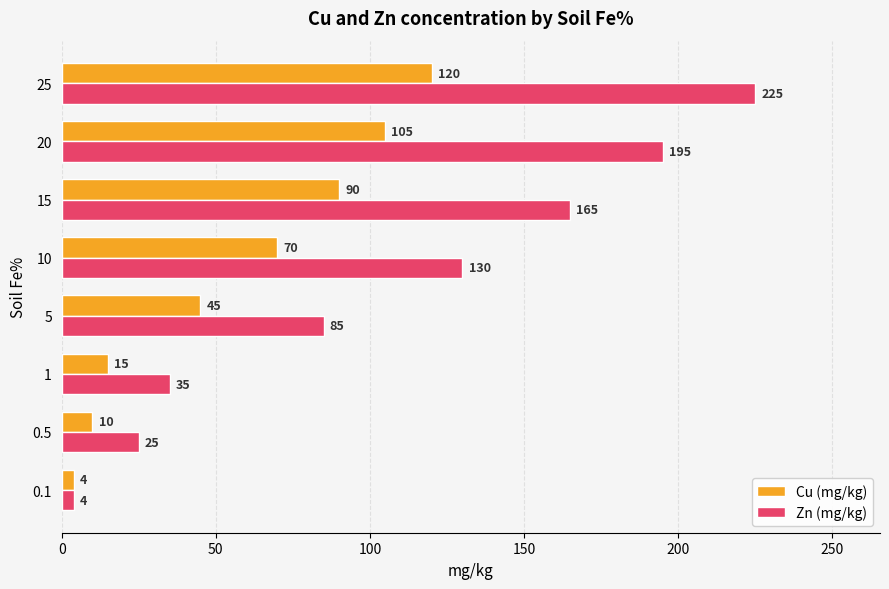

Is it true that Zn (mg/kg) equals 35 at 1?

True